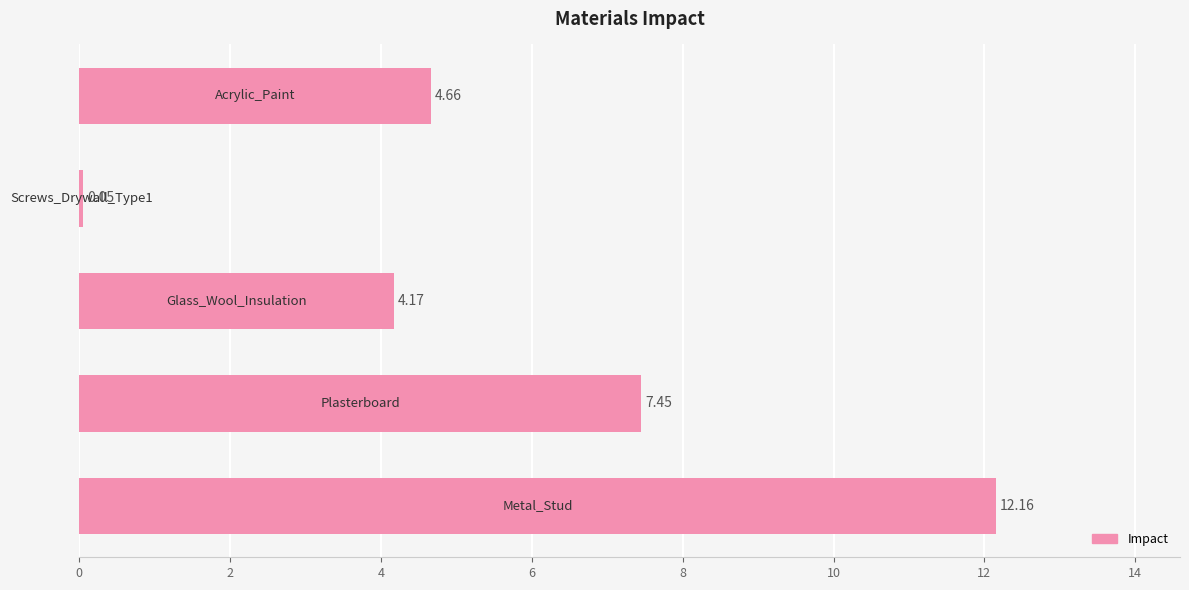

What is the sum of all values?

28.5